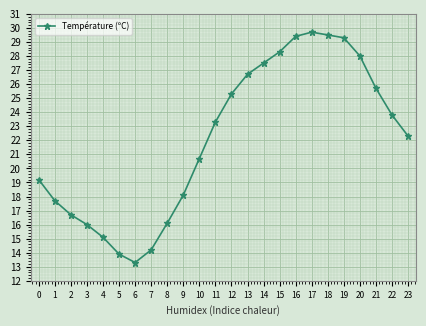

What is the change in value from 4 to 16?

+14.3